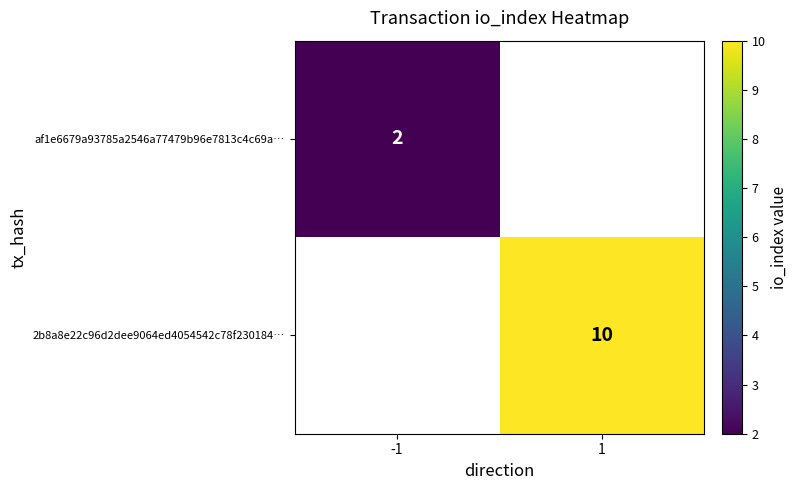

At how many categories does at least one series exceed 7?

1